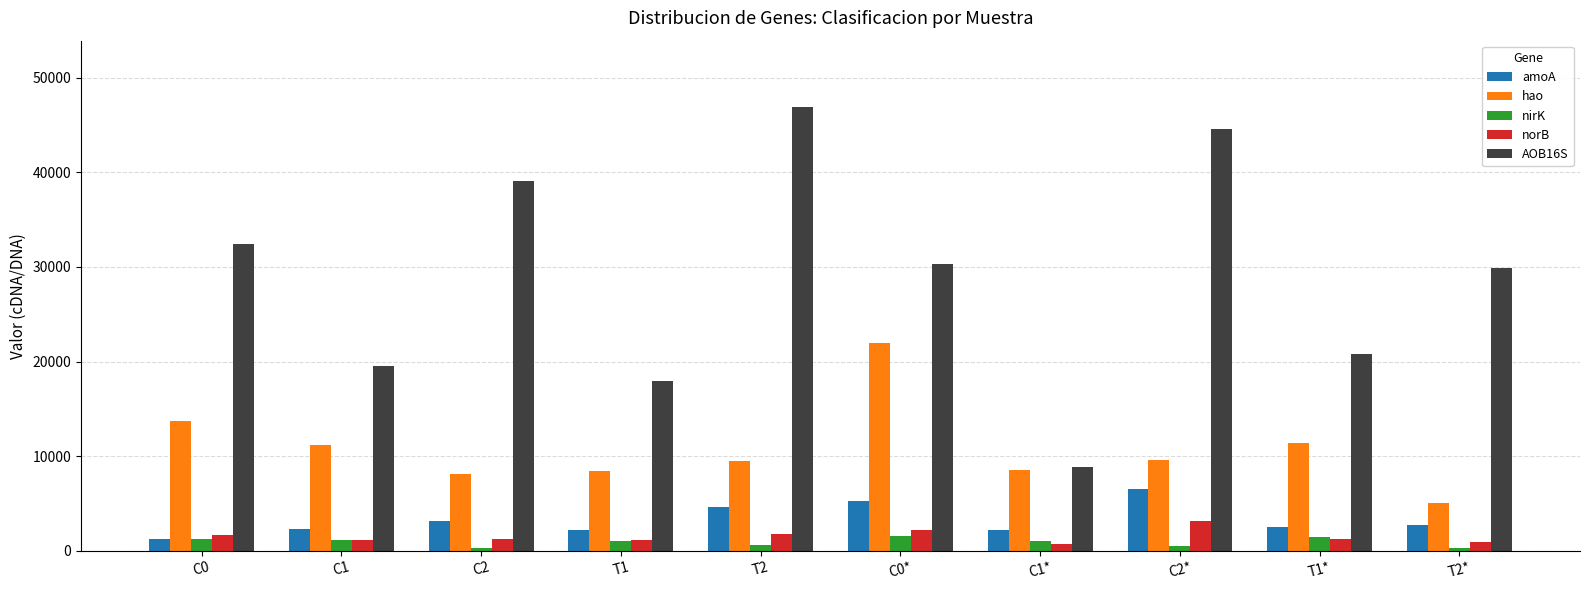

What is the label of the 3rd bar from the left?

C2